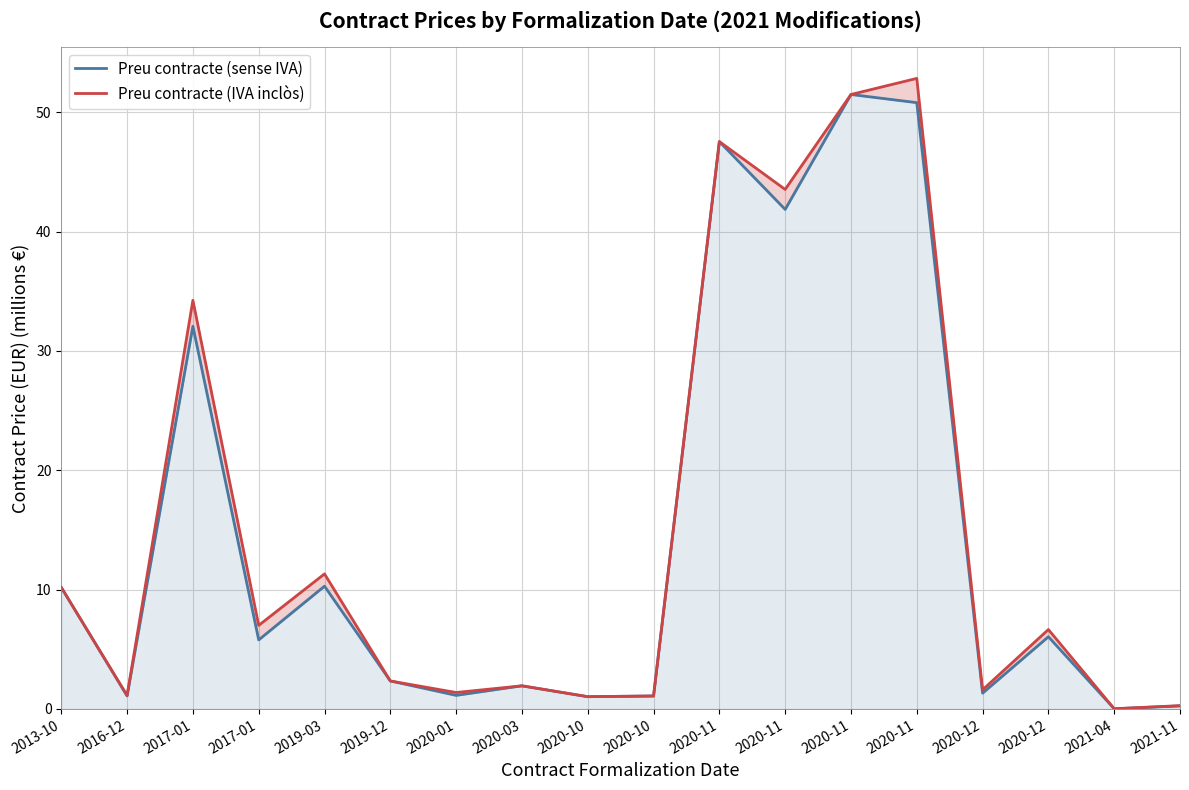

Read the Preu contracte (sense IVA) value at 2017-01.

5.8